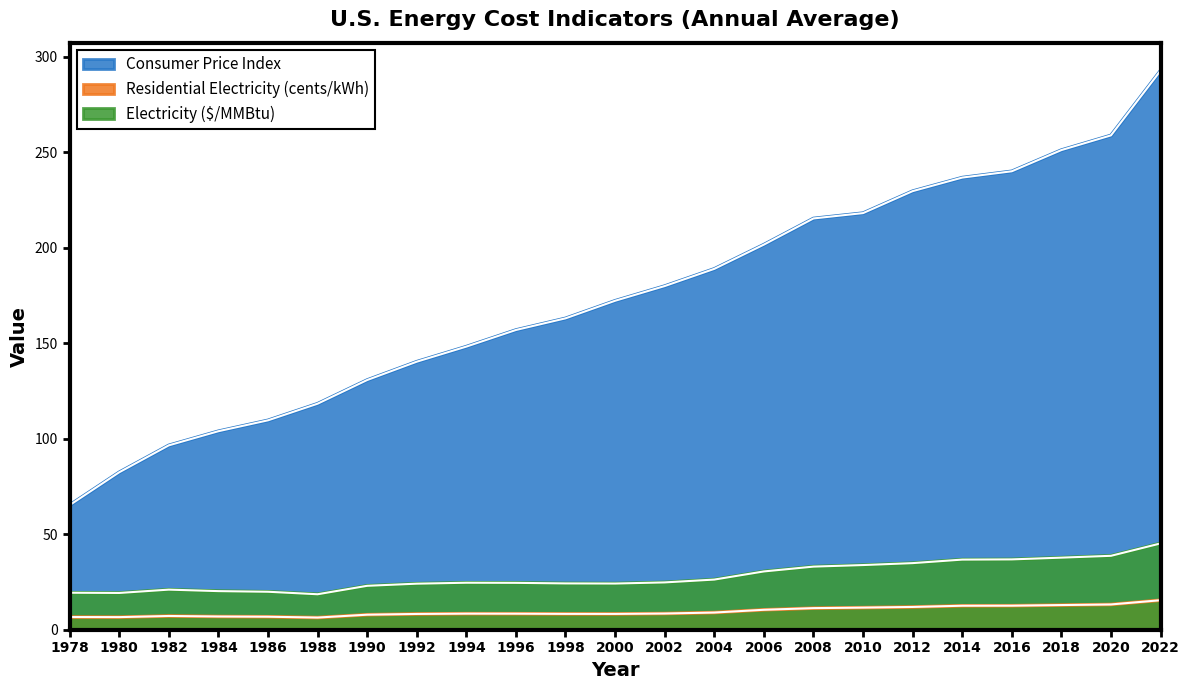

What are all the series names shown in the legend?

Consumer Price Index, Residential Electricity (cents/kWh), Electricity ($/MMBtu)